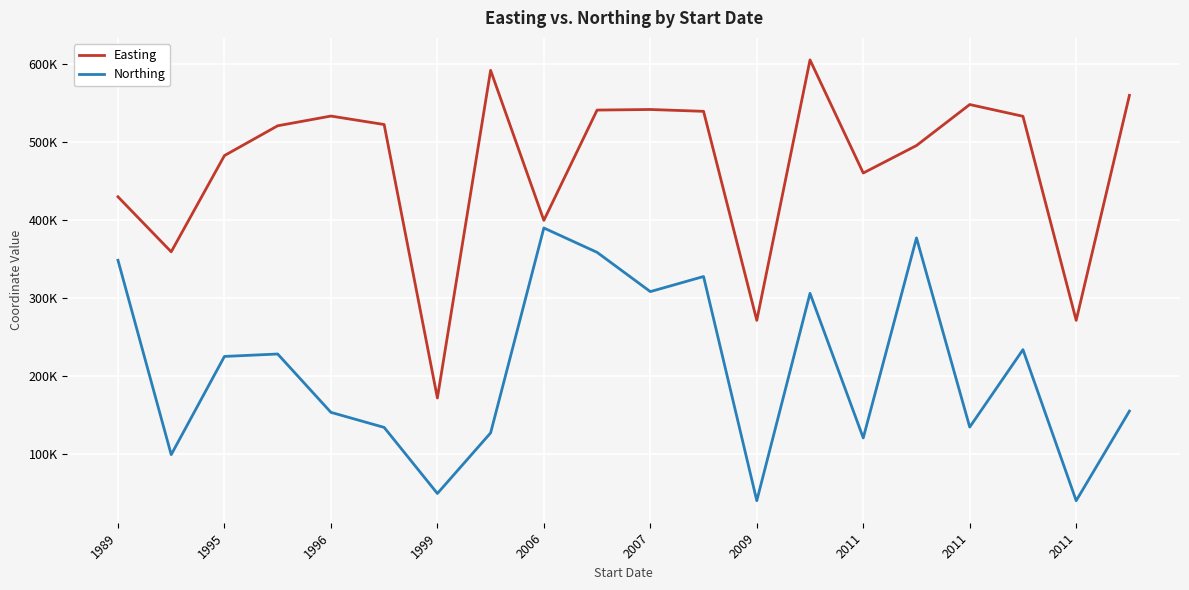

Rank the series by their maximum value, from lowest to highest.

Northing, Easting